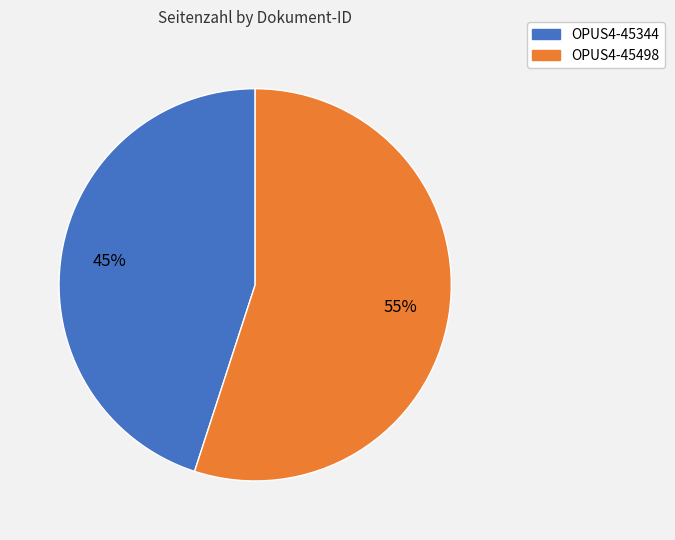

To the nearest percent, what is the difference between the OPUS4-45344 and OPUS4-45498 slice percentages?

10%